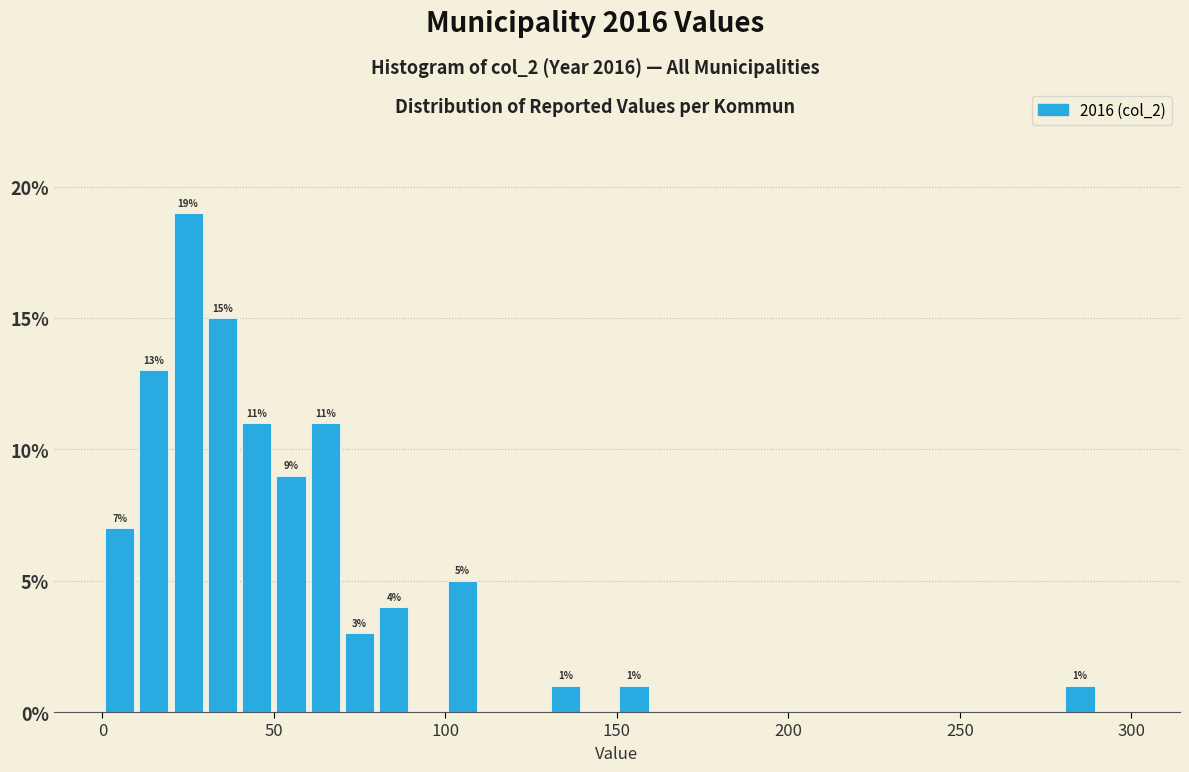

Around what value on the x-axis is the tallest bar? Give the approximate position of its centre, as read against the axis.

25